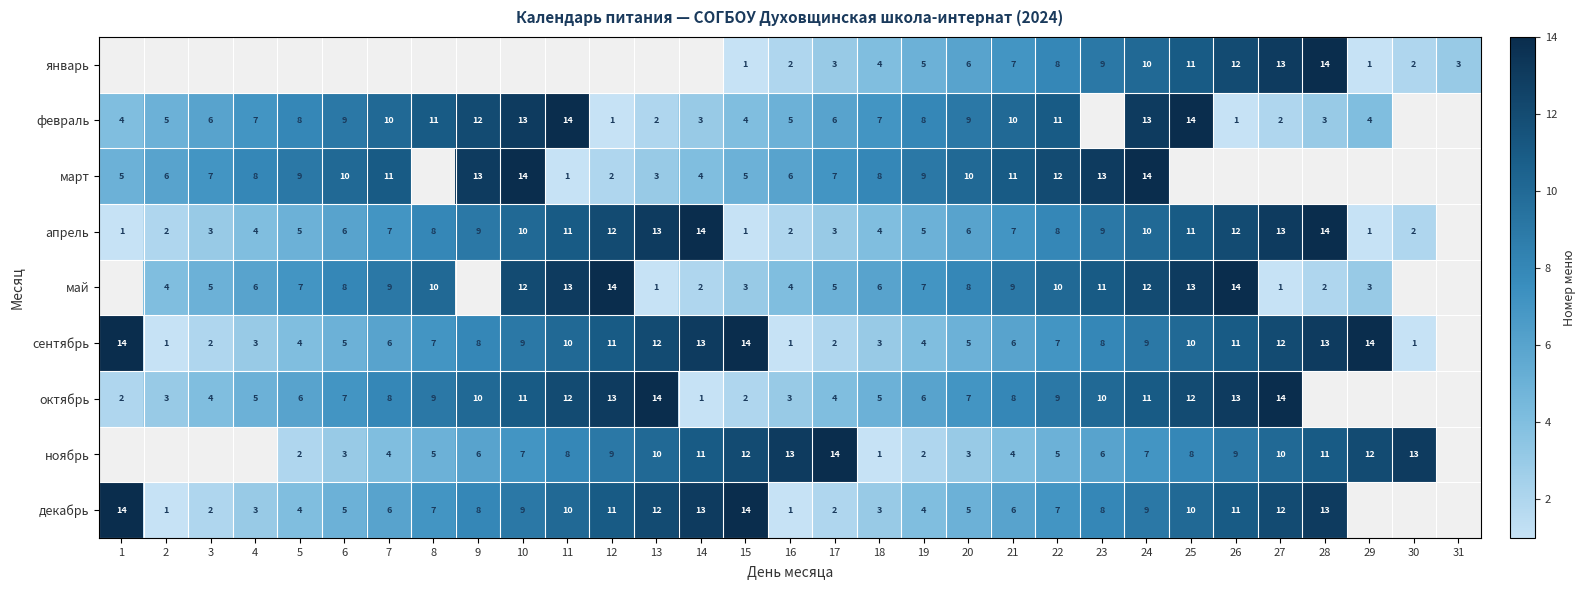

What is the difference between the февраль values at 6 and 28?

6